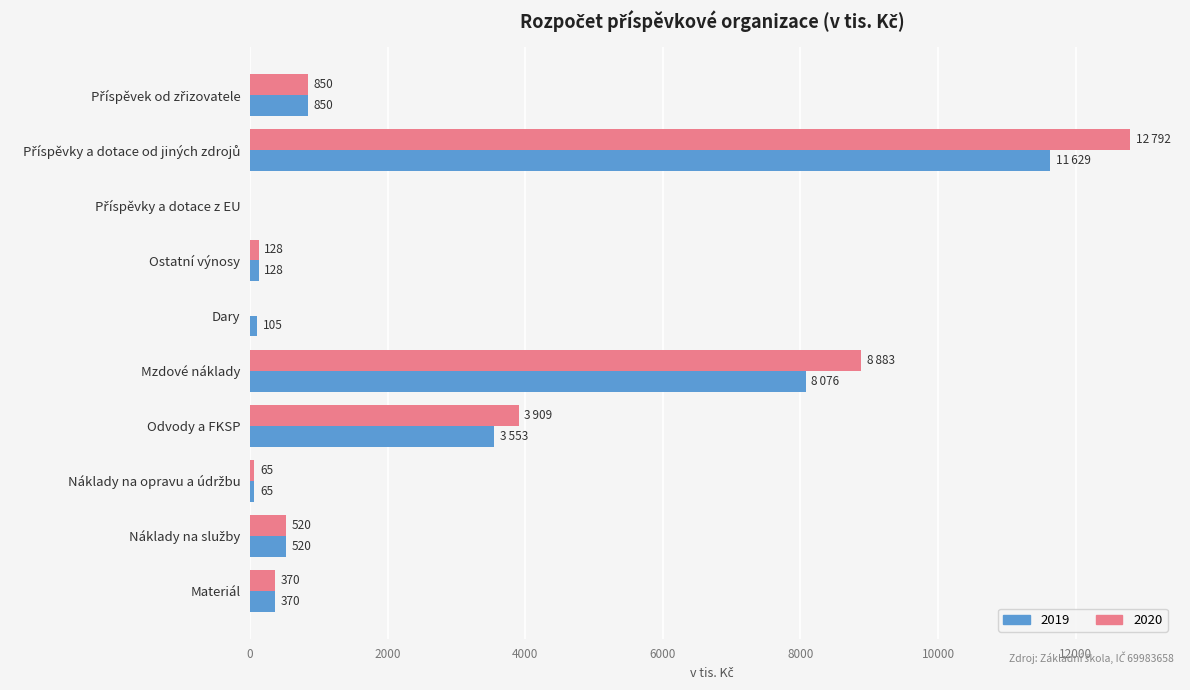

At which label is 2019 closest to 5814?

Odvody a FKSP